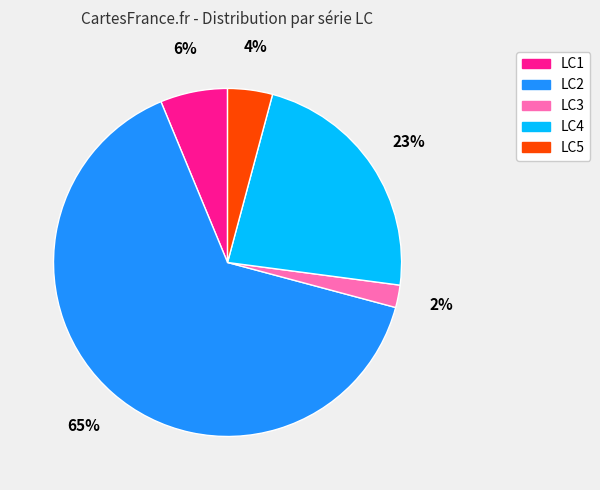

The LC5 slice represents 4% of the pie. True or false?

True